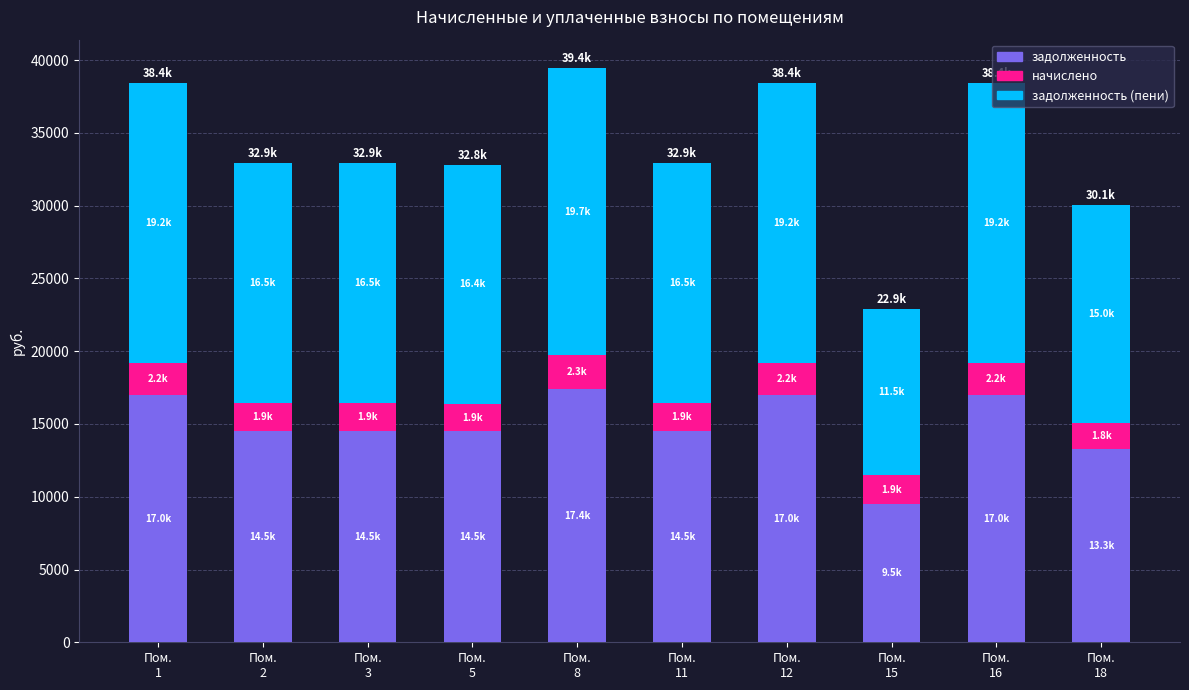

What is the maximum value for задолженность?

17411.0